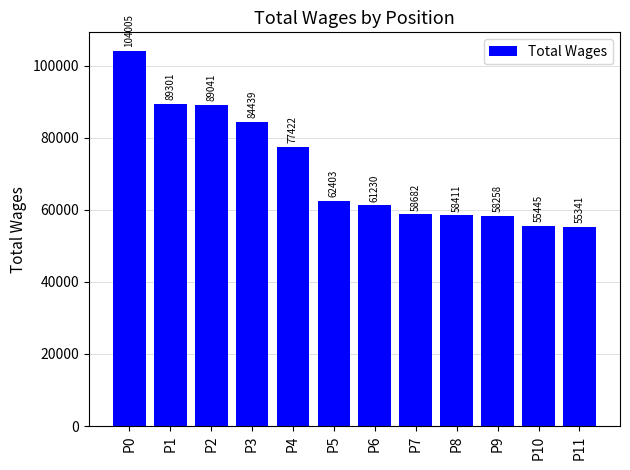

At which category does the chart reach its peak across all series?

P0